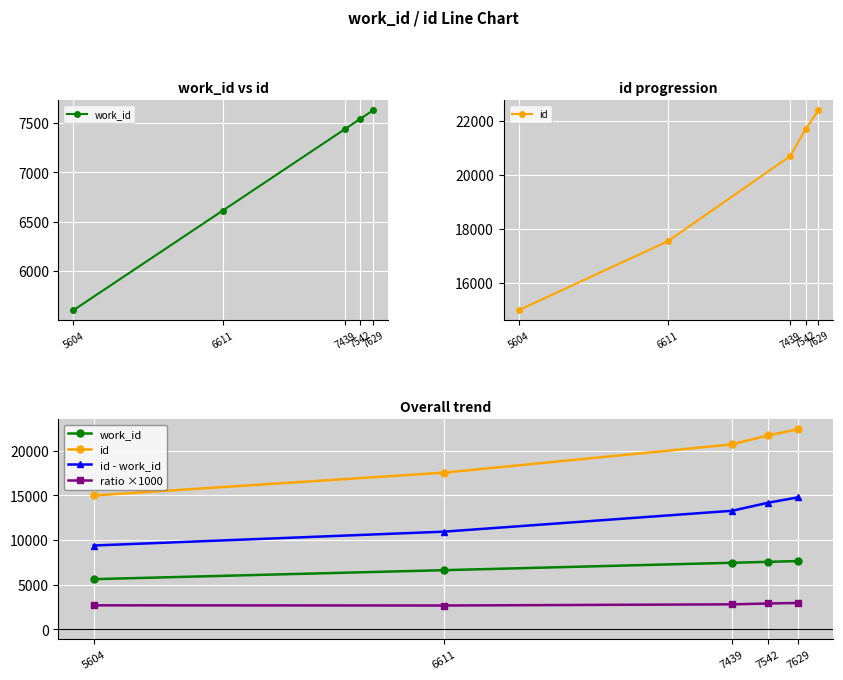

True or false: ratio ×1000 has a value of 1770 at 6611.

False